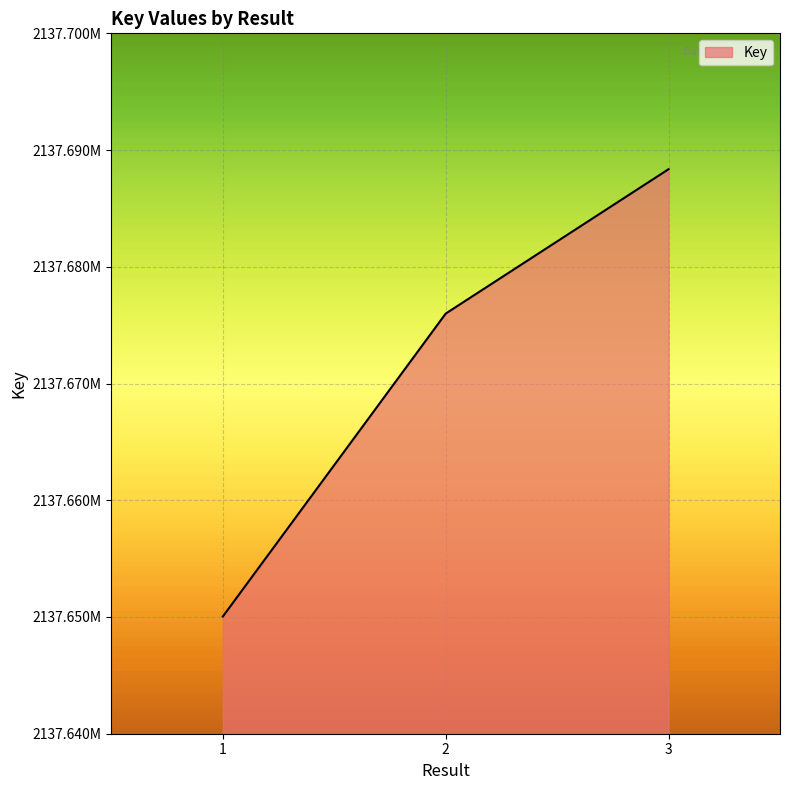

What is the ratio of the value at 2 to the value at 3?

1.0